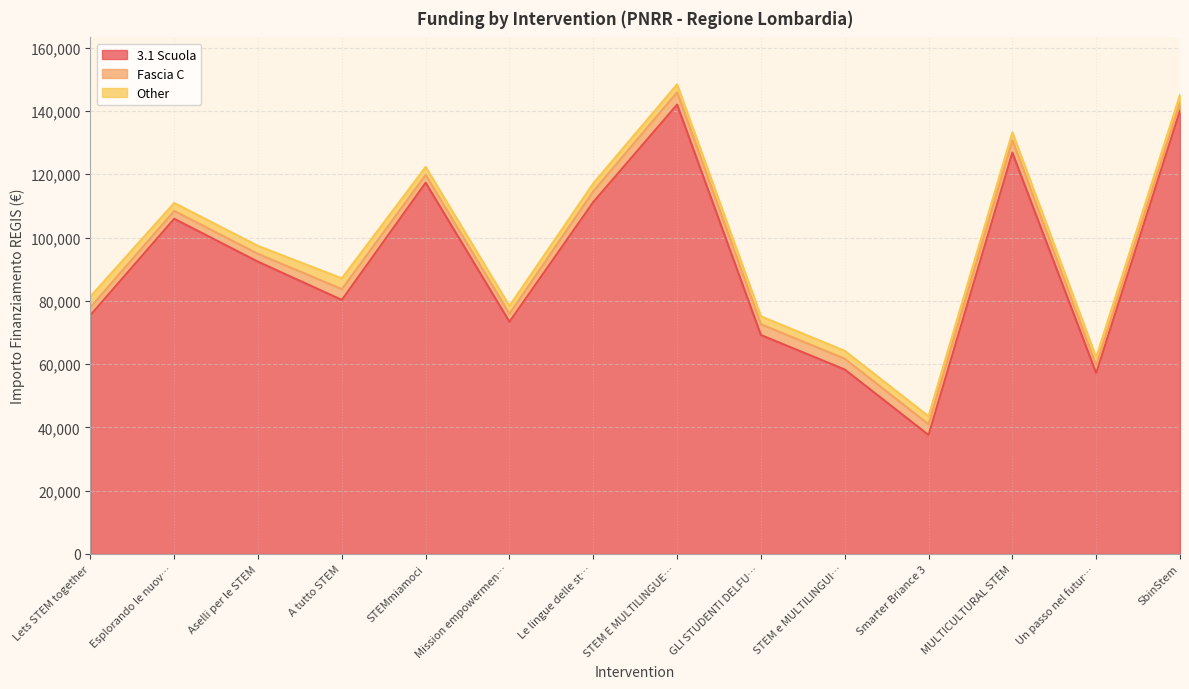

In Other, how many points are higher than both neighbors (excluding endpoints)?

1